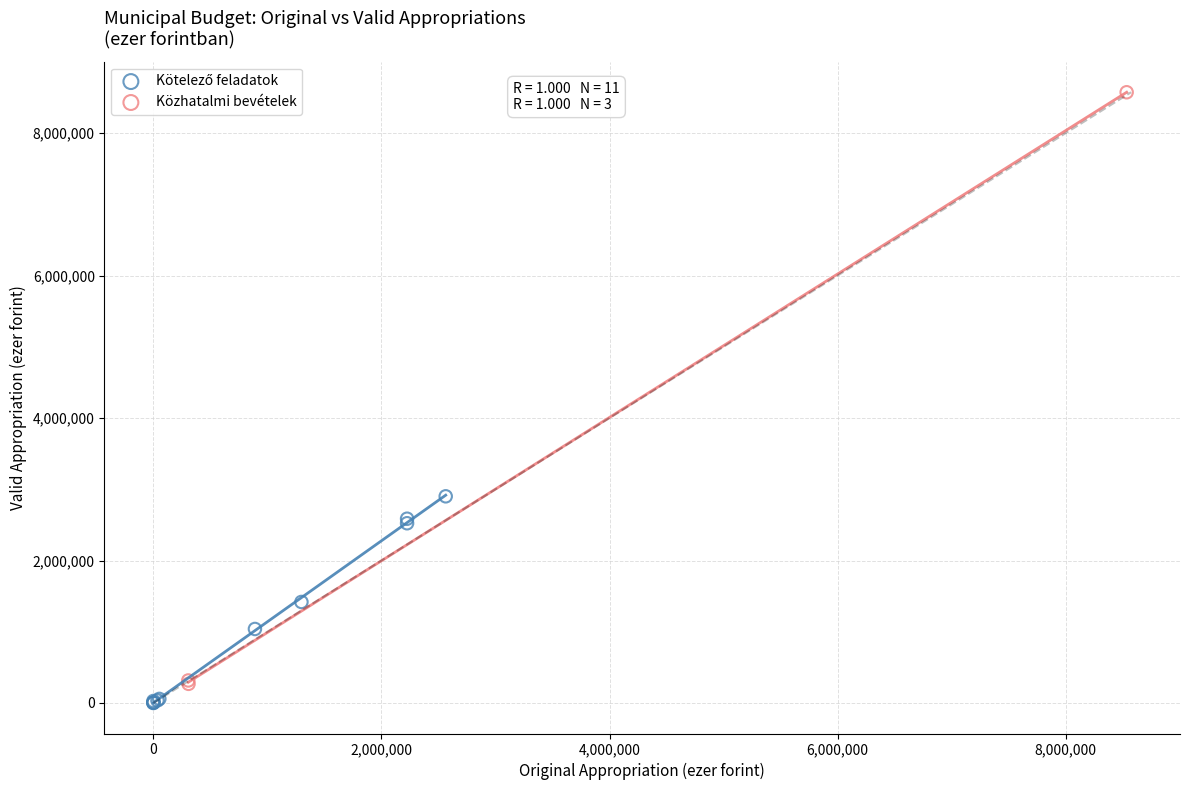

Which series reaches the maximum Y coordinate?

Közhatalmi bevételek